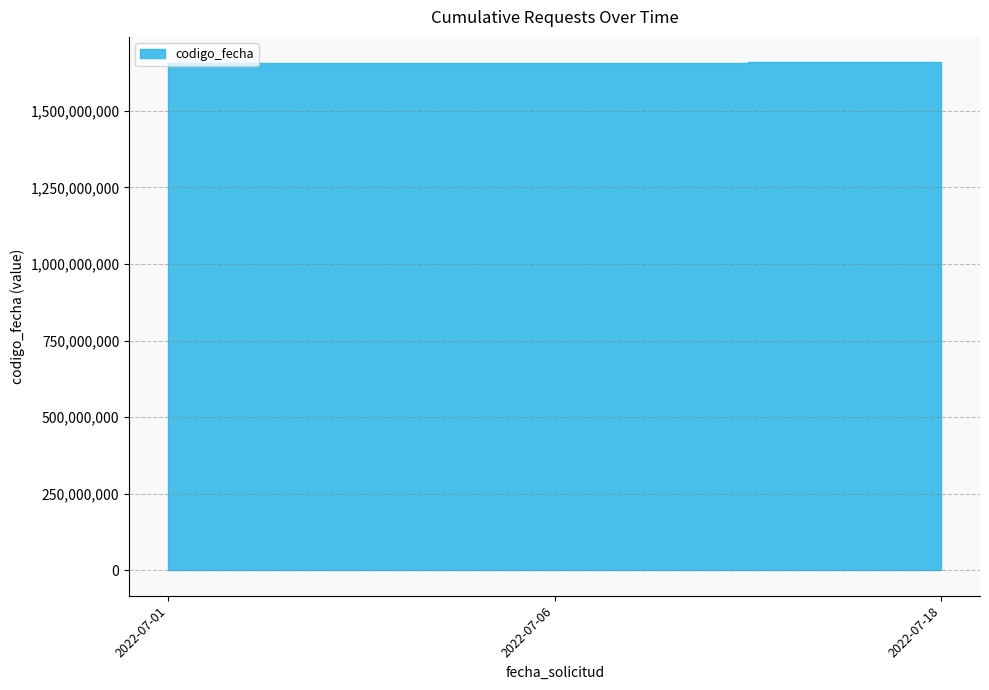

How many lines are shown in the chart?

1